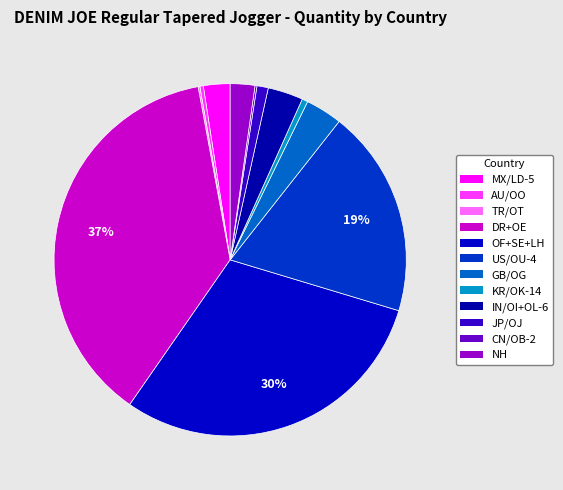

Count the number of slices in the pie.

12